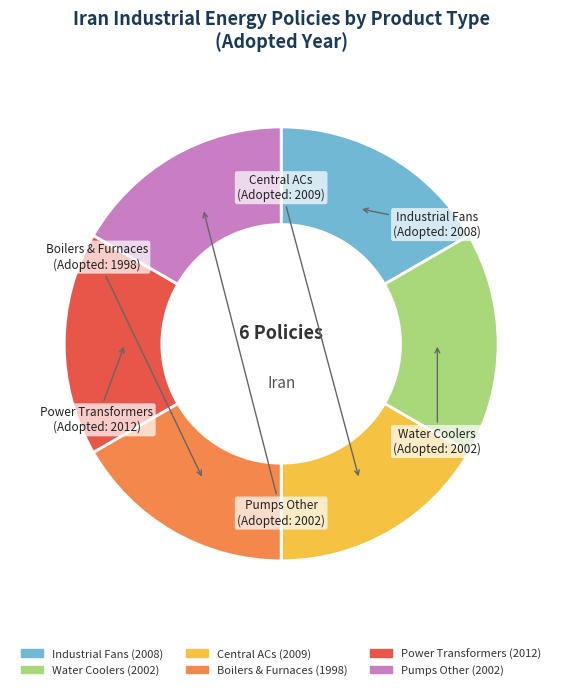

Do Industrial Fans (2008) and Boilers & Furnaces (1998) together represent more than half of the pie?

No